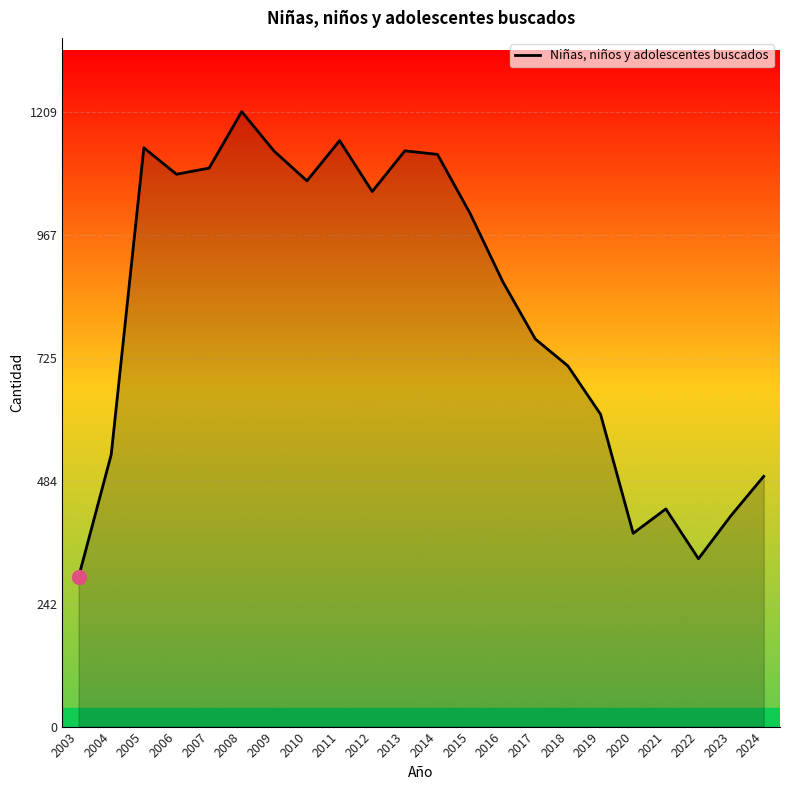

Between 2015 and 2004, which is larger?

2015